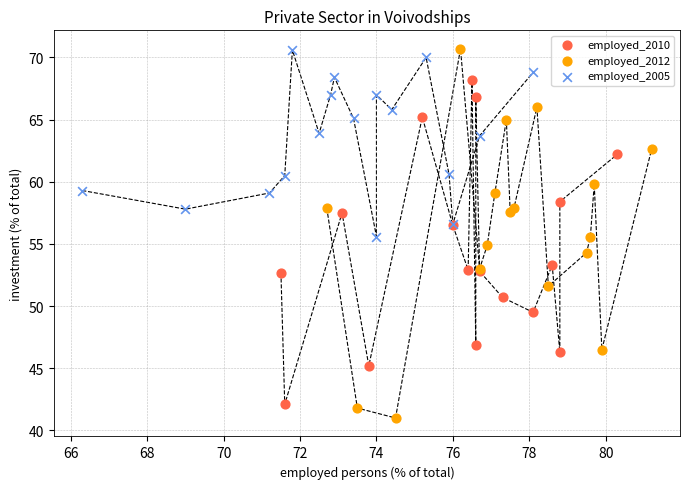

Which series has the largest Y range (max minus min)?

employed_2012